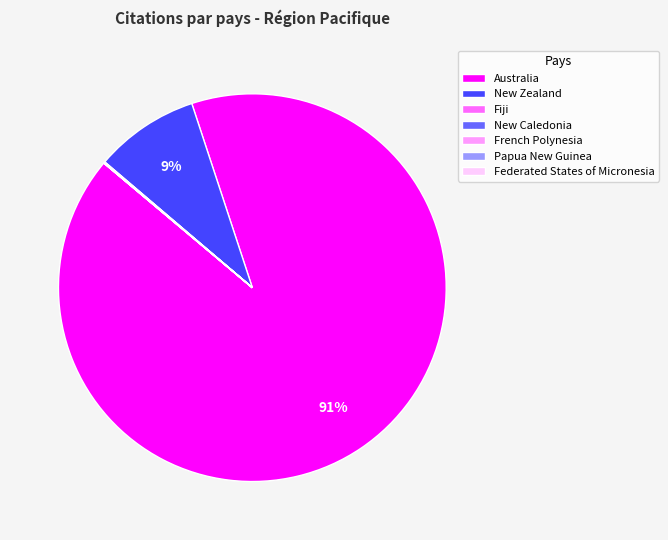

To the nearest percent, what percentage of the pie is New Zealand?

9%